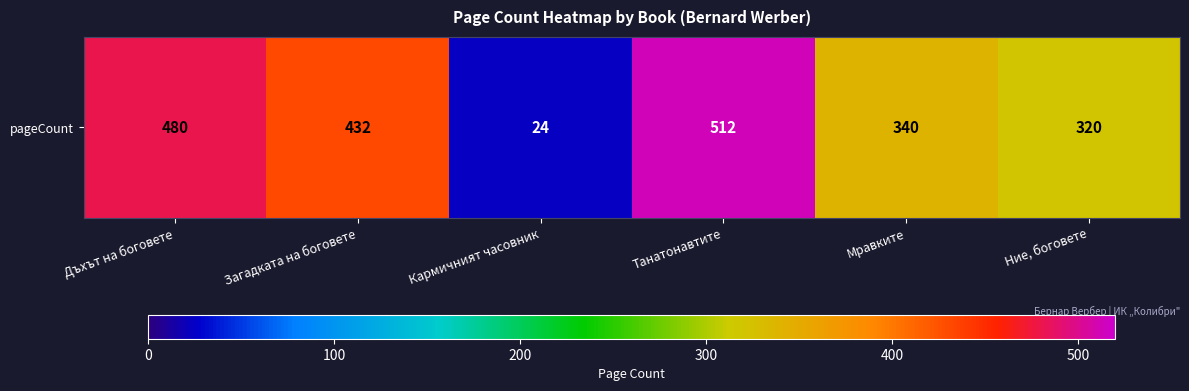

True or false: the data shows 513 at Ние, боговете.

False